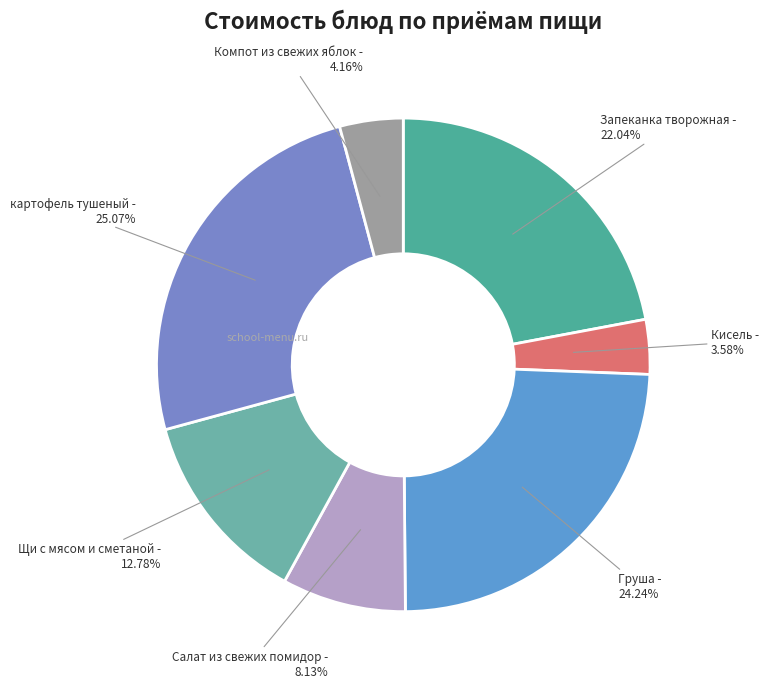

Which category has the smallest portion of the pie?

Кисель